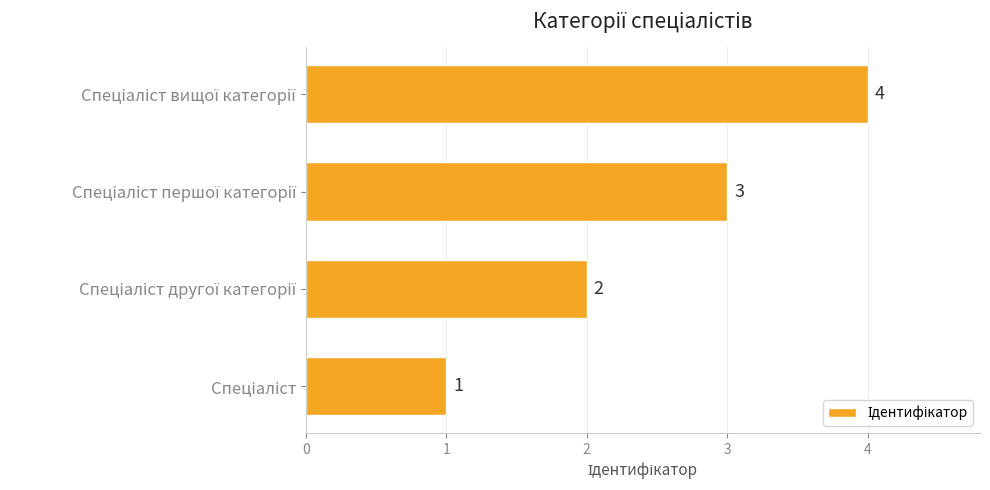

What is the greatest value displayed?

4